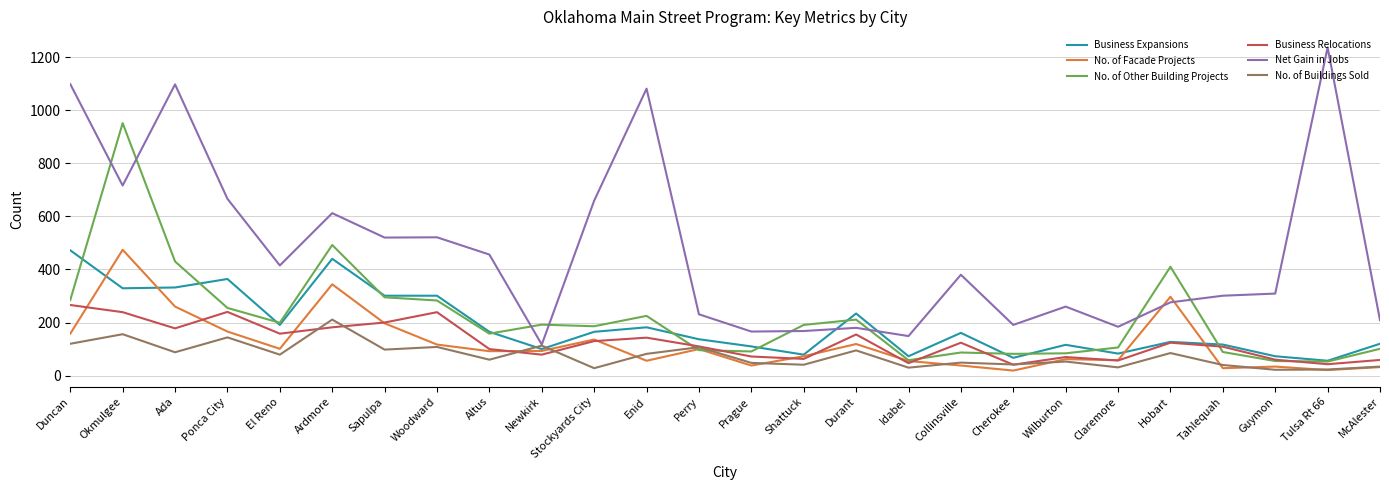

Which series changed the most between El Reno and McAlester?

Net Gain in Jobs